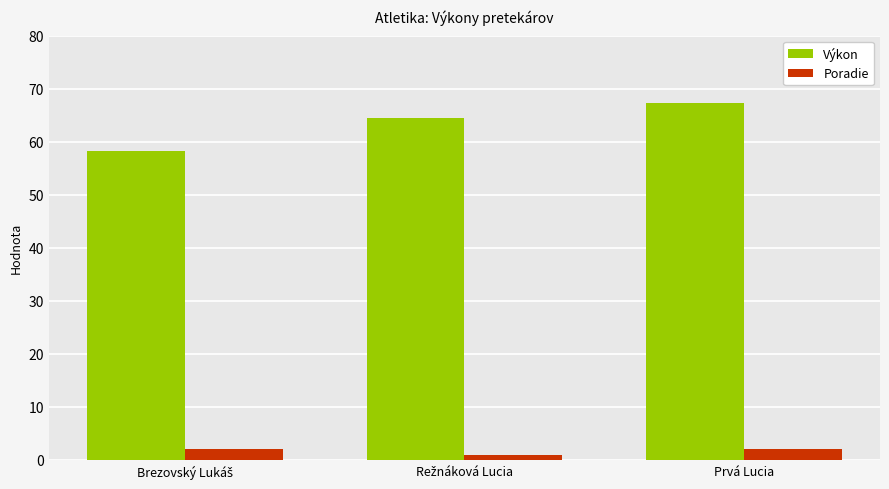

The Výkon series shows 31.9 at Prvá Lucia. True or false?

False